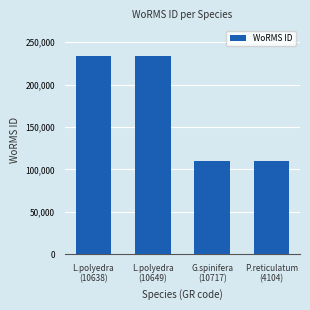

What is the change in value from L.polyedra
(10638) to G.spinifera
(10717)?

-123551